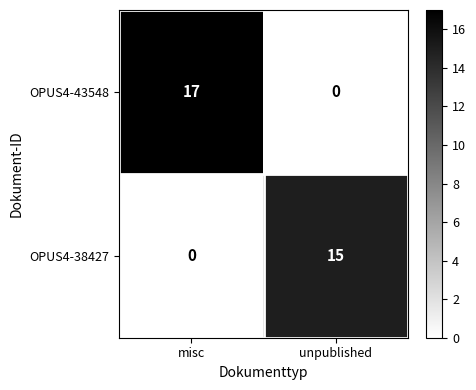

The value of OPUS4-43548 at misc is 23. True or false?

False